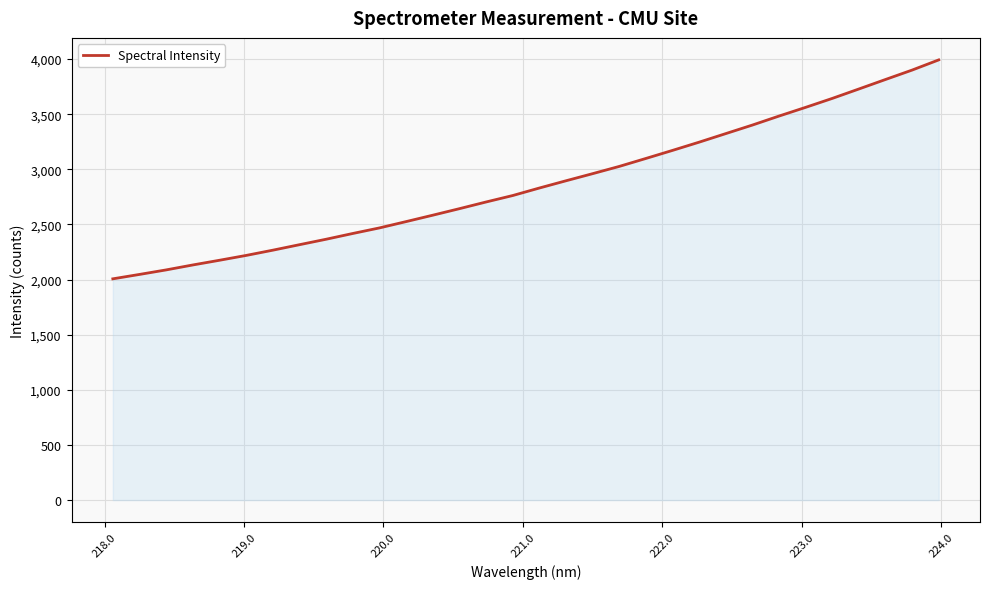

How many values are below 2830?

16